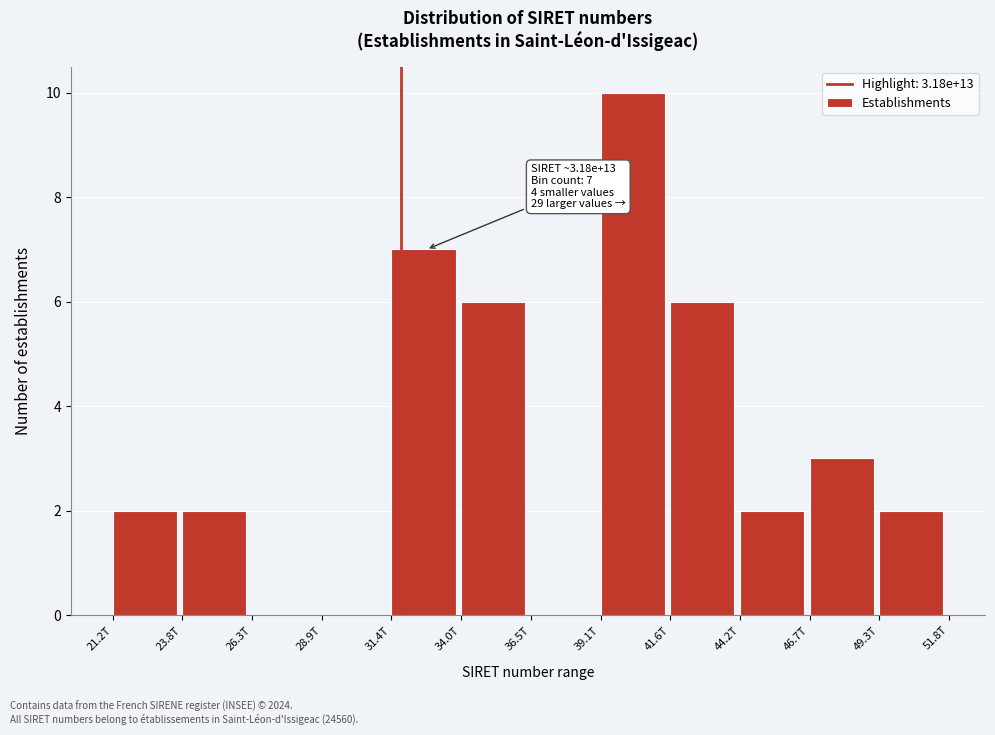

Reading right to left, extract all data points from this chart.

49.3T=2	46.7T=3	44.2T=2	41.6T=6	39.1T=10	36.5T=0	34.0T=6	31.4T=7	28.9T=0	26.3T=0	23.8T=2	21.2T=2